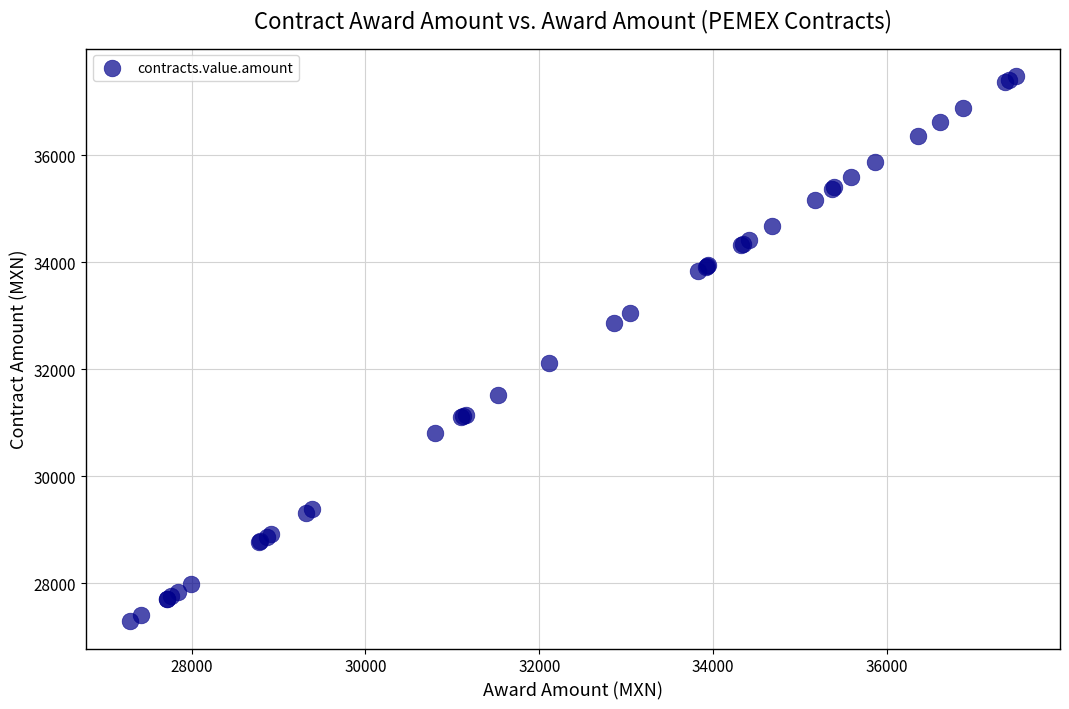

What Y value in the scatter plot is closest to 32388?

32115.8